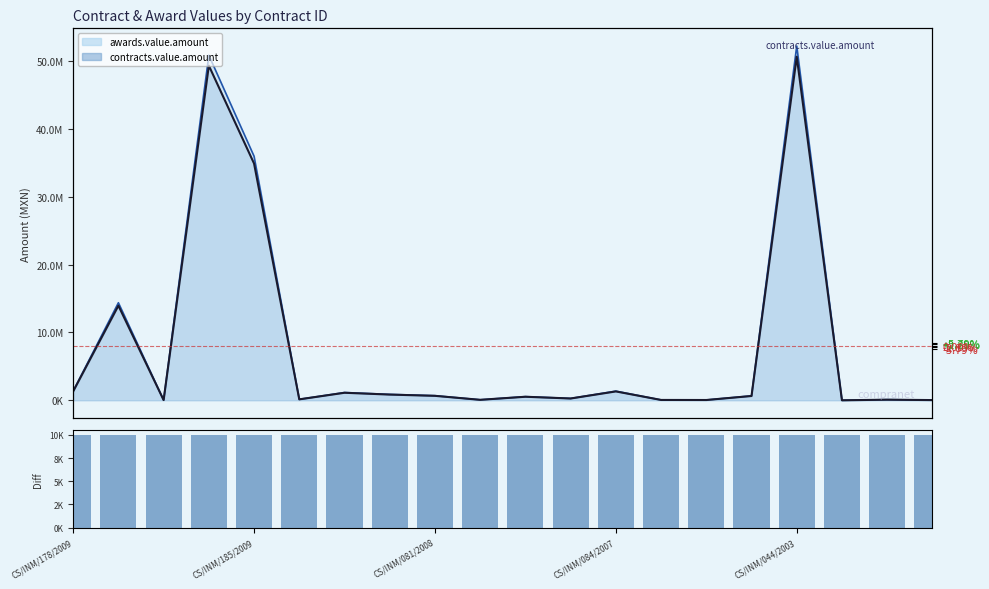

What is the lowest value of the value difference series?

10000.0